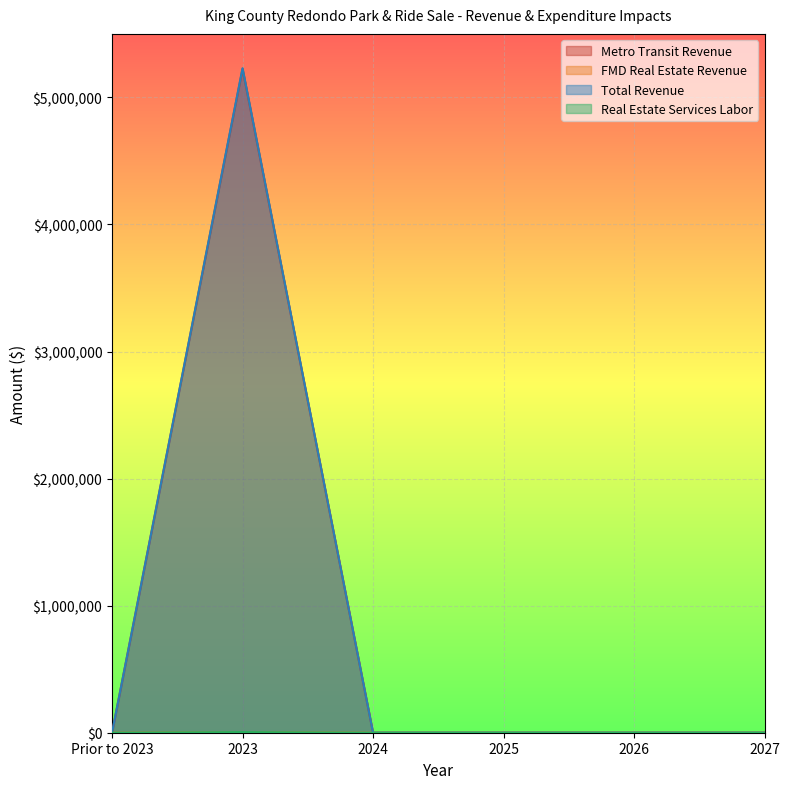

What is the label of the 6th point from the left?

2027